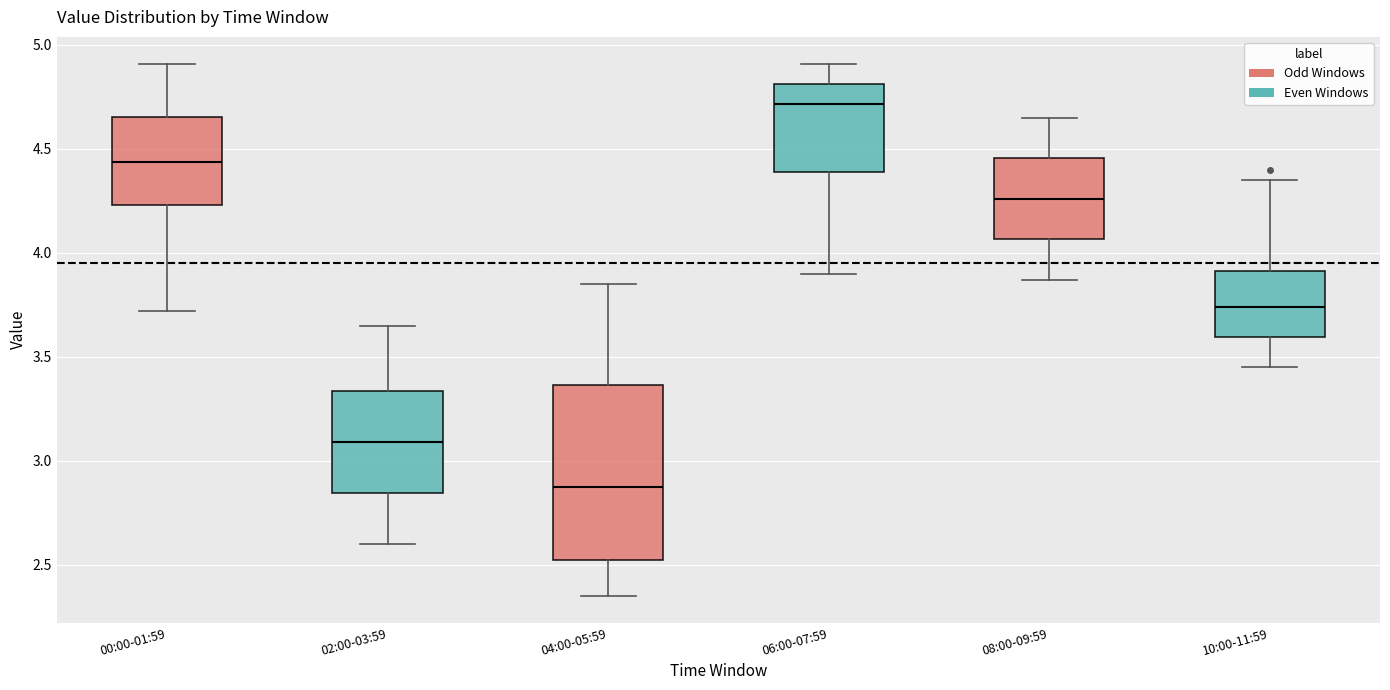

Reading left to right, transcribe this box plot: for each box, give where its median line is, the range the box spans, and where its two whiskers end, as read against the y-axis. The values are not printed on the chart, so give them approximately, as read against the axis.

00:00-01:59: median 4.45, box 4.25 to 4.65, whiskers 3.70 to 4.90
02:00-03:59: median 3.10, box 2.85 to 3.35, whiskers 2.60 to 3.65
04:00-05:59: median 2.90, box 2.50 to 3.35, whiskers 2.35 to 3.85
06:00-07:59: median 4.70, box 4.40 to 4.80, whiskers 3.90 to 4.90
08:00-09:59: median 4.25, box 4.05 to 4.45, whiskers 3.85 to 4.65
10:00-11:59: median 3.75, box 3.60 to 3.90, whiskers 3.45 to 4.35